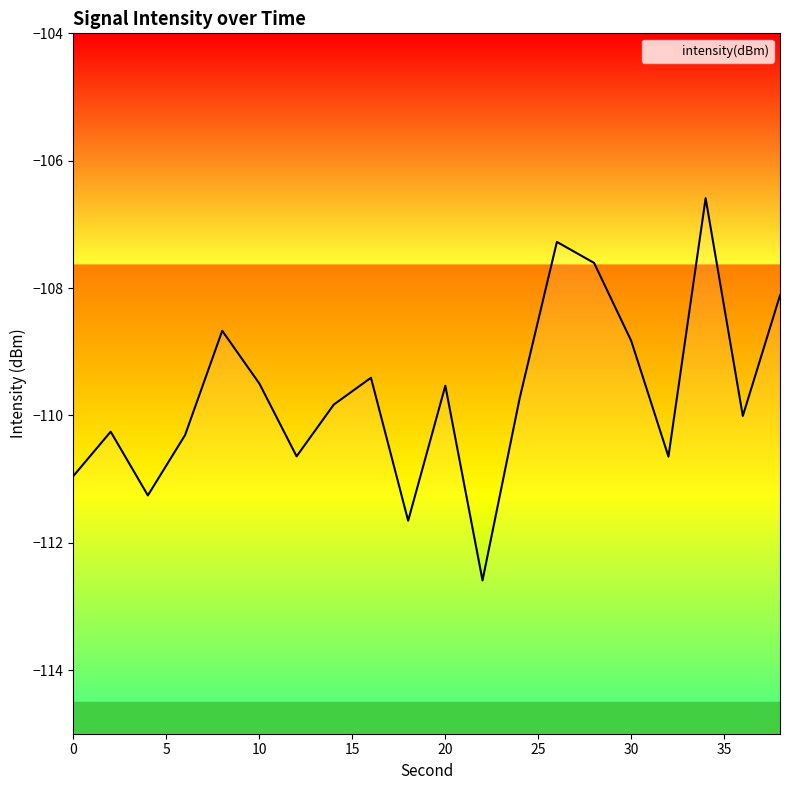

Is this an area chart (filled region under the line)?

No